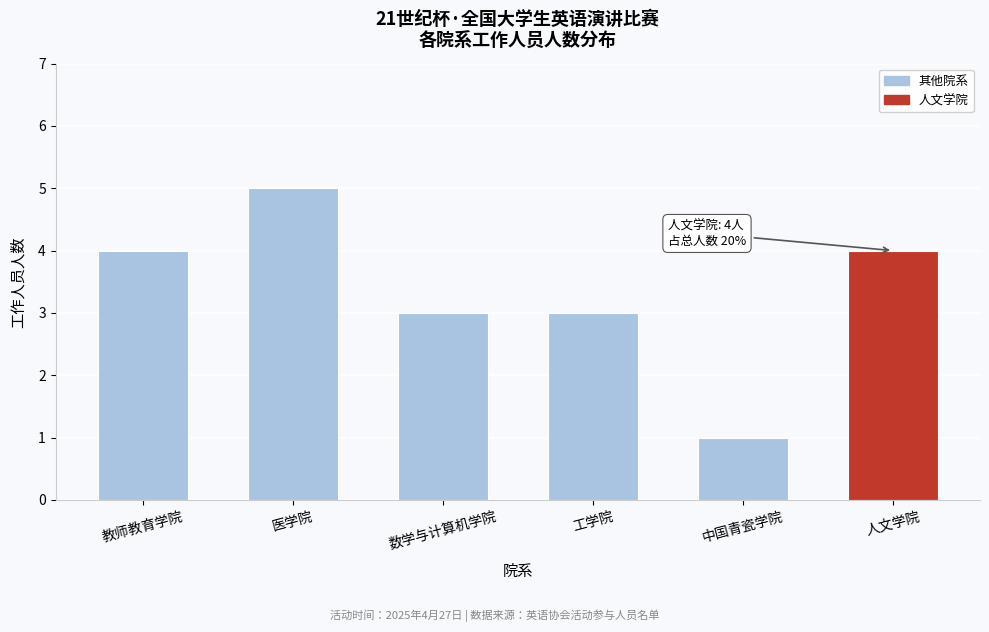

Reading left to right, list all the values displayed in this chart.

4	5	3	3	1	4